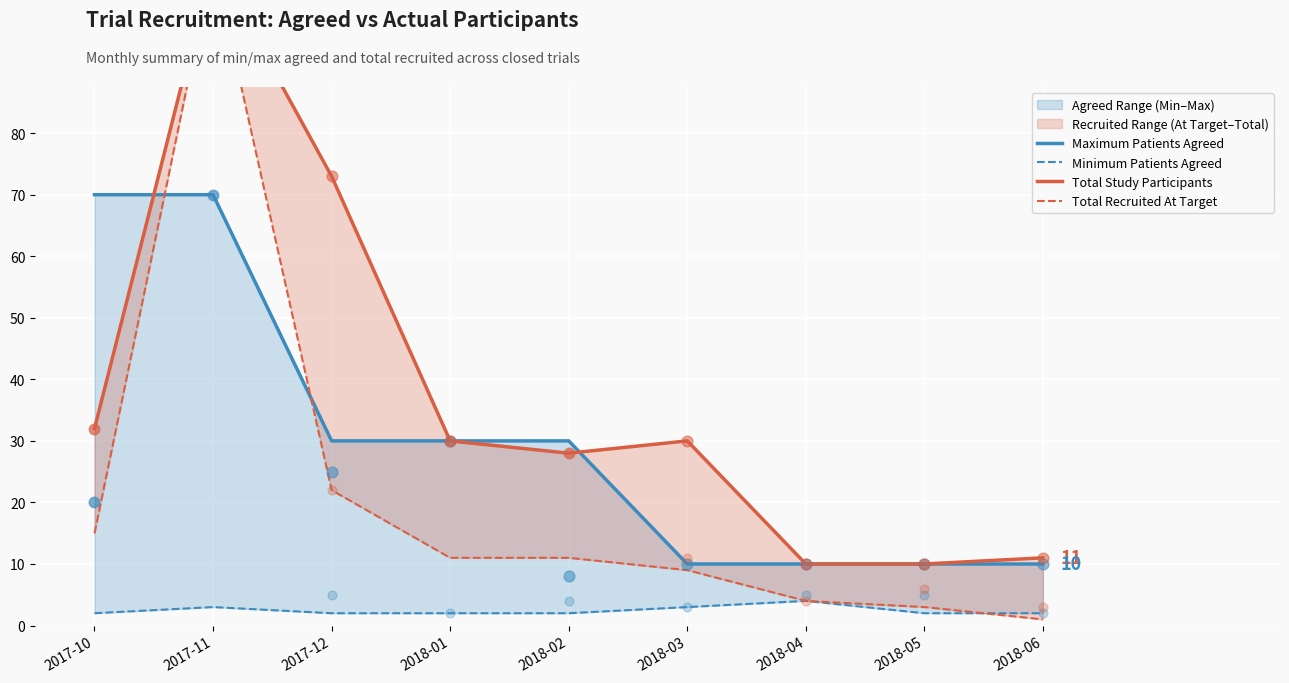

Which series contains the highest Y value?

Total Study Participants